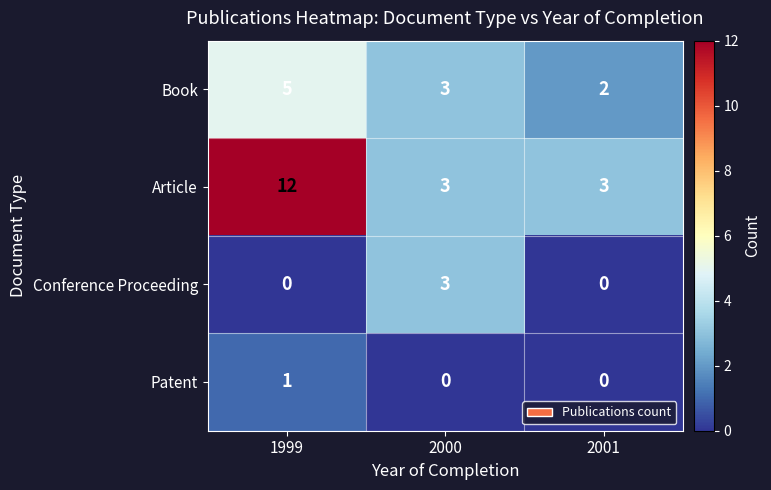

How many categories are shown in the chart?

3